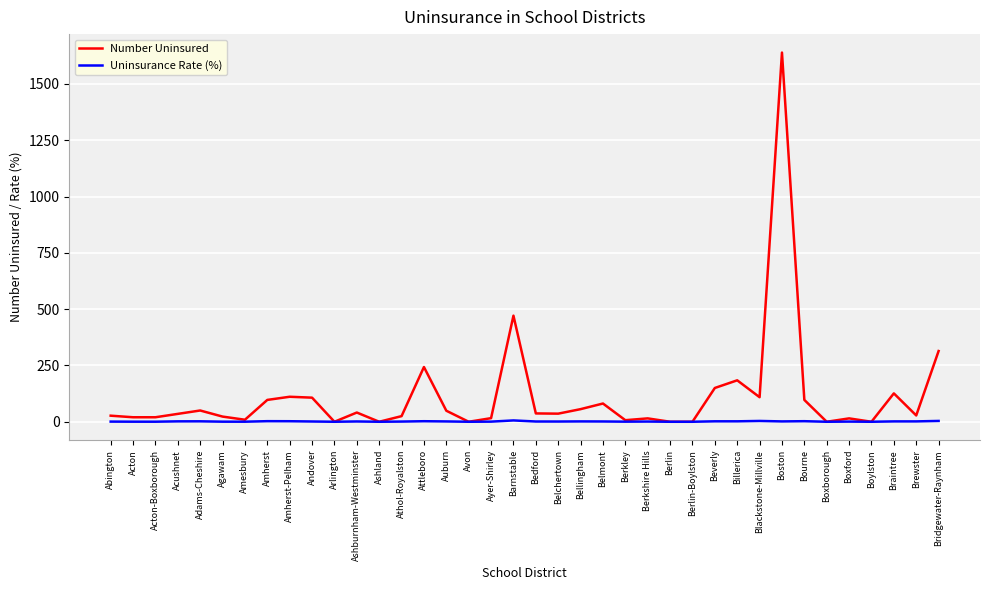

Rank the series by their maximum value, from highest to lowest.

Number Uninsured, Uninsurance Rate (%)